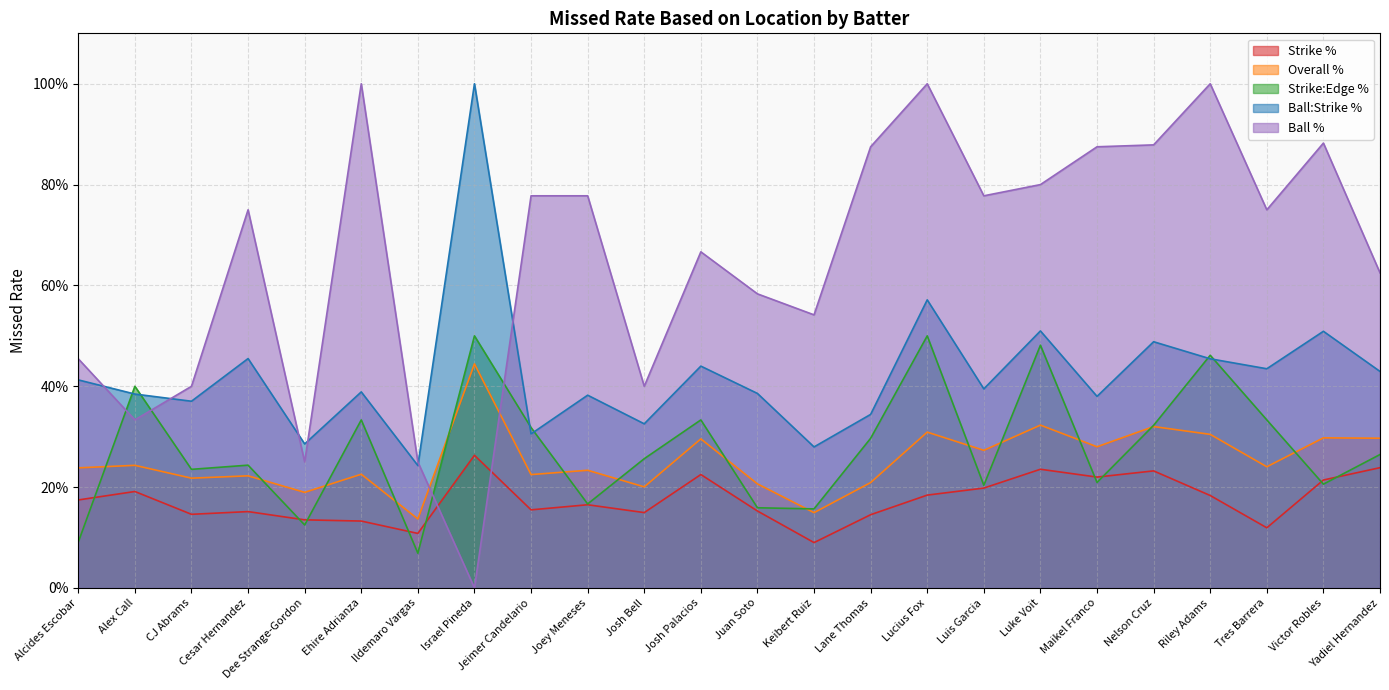

Which has a higher value, Josh Palacios or Victor Robles?

Josh Palacios